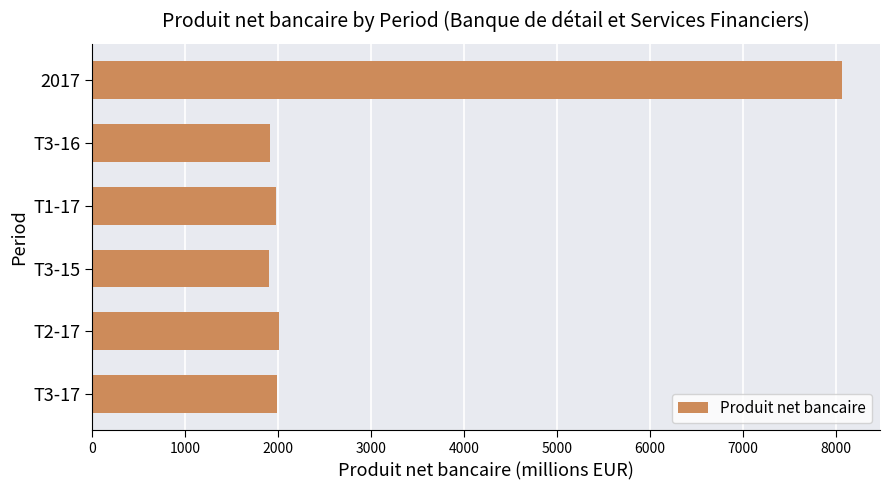

What is the average value?

2977